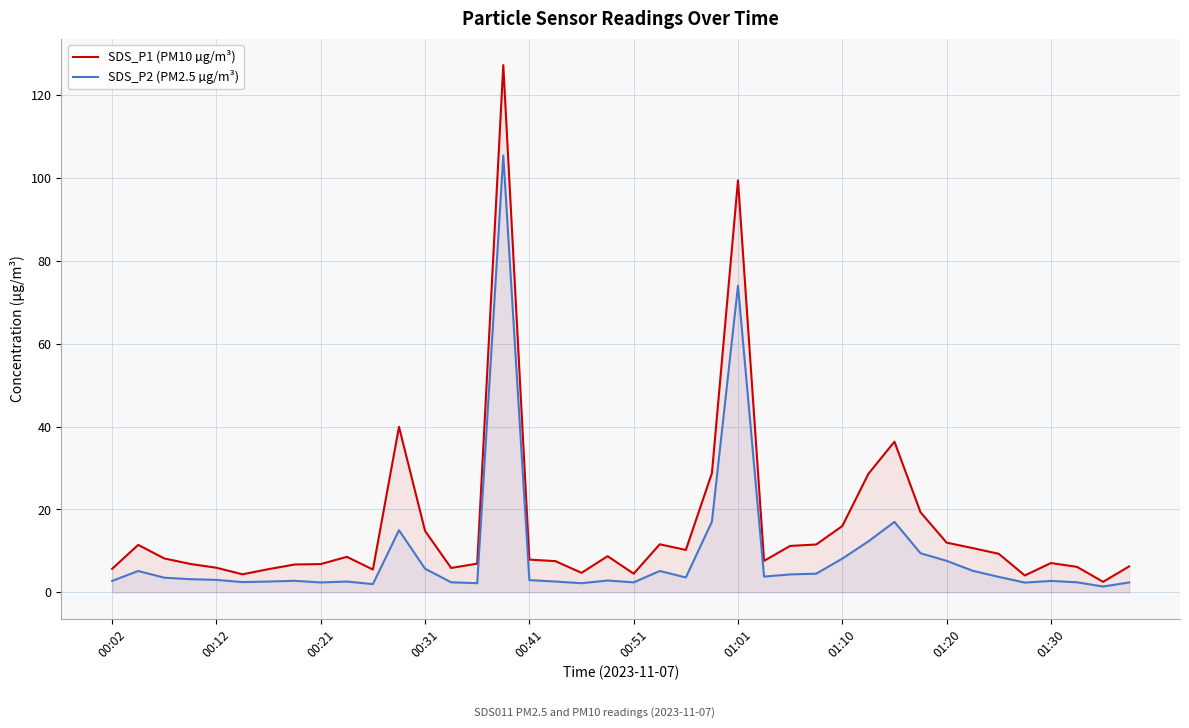

Reading right to left, extract all data points from this chart.

SDS_P1 (PM10 µg/m³): 6.2	2.5	6.2	7.1	4.1	9.3	10.7	12.0	19.3	36.4	28.6	16.0	11.6	11.2	7.6	99.5	28.8	10.2	11.6	4.5	8.7	4.7	7.5	7.9	127.3	6.9	5.9	14.8	40.0	5.5	8.6	6.8	6.7	5.6	4.3	5.9	6.8	8.2	11.4	5.7
SDS_P2 (PM2.5 µg/m³): 2.4	1.4	2.4	2.8	2.4	3.7	5.2	7.6	9.4	17.0	12.3	8.1	4.5	4.3	3.8	74.0	17.1	3.6	5.2	2.4	2.9	2.2	2.6	3.0	105.5	2.2	2.4	5.7	15.0	2.0	2.6	2.4	2.8	2.6	2.5	3.0	3.2	3.5	5.2	2.8